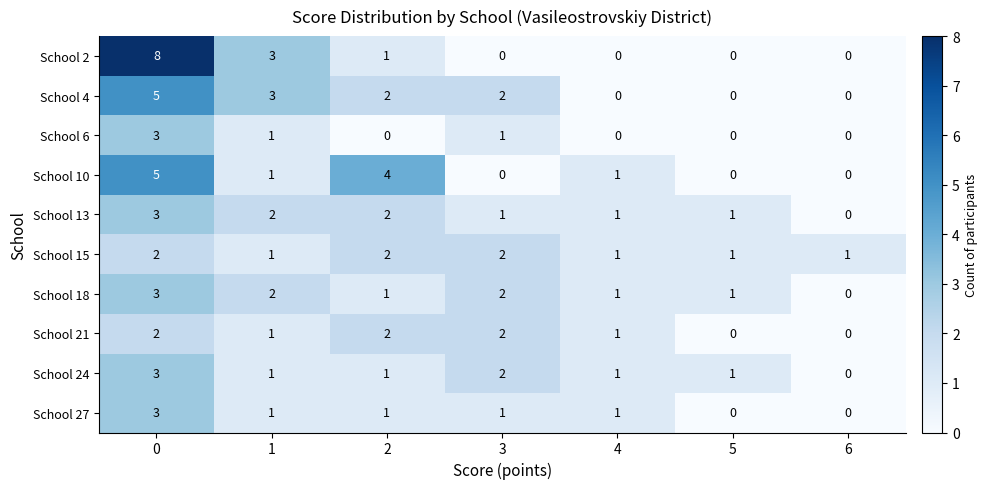

Is it true that School 18 equals 3 at 0?

True